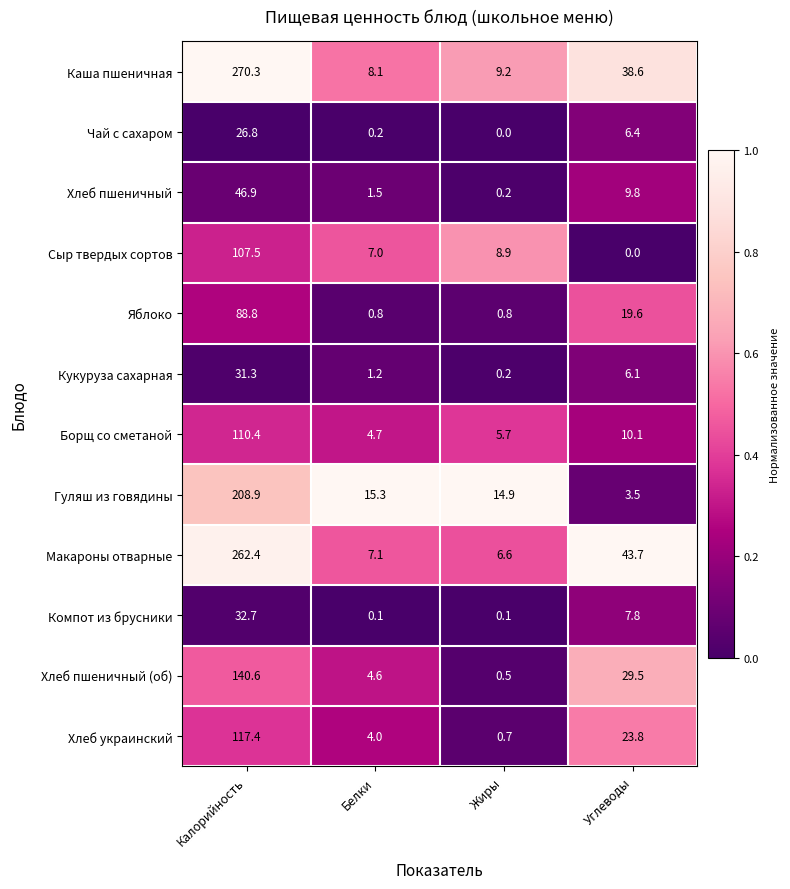

What is the maximum value shown in the chart?

270.3